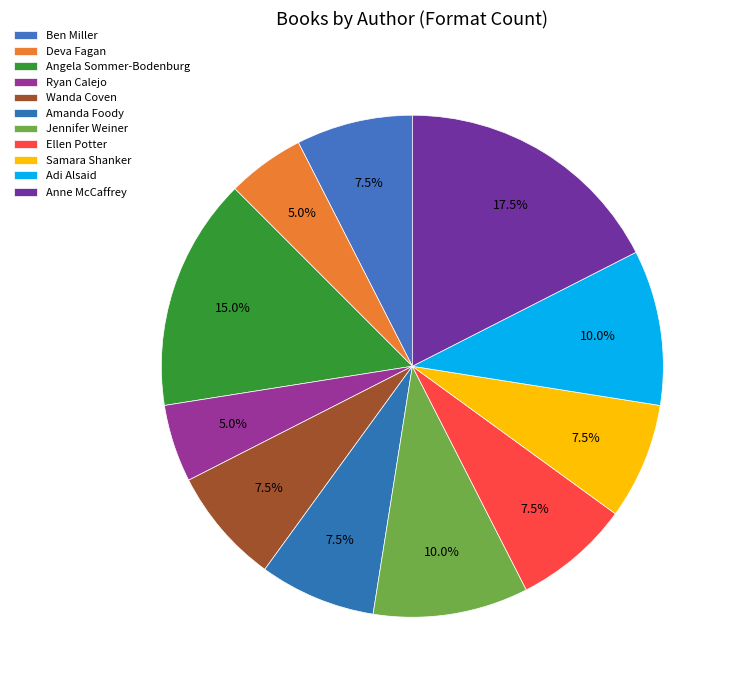

Is it true that Ellen Potter is 1% of the pie?

False